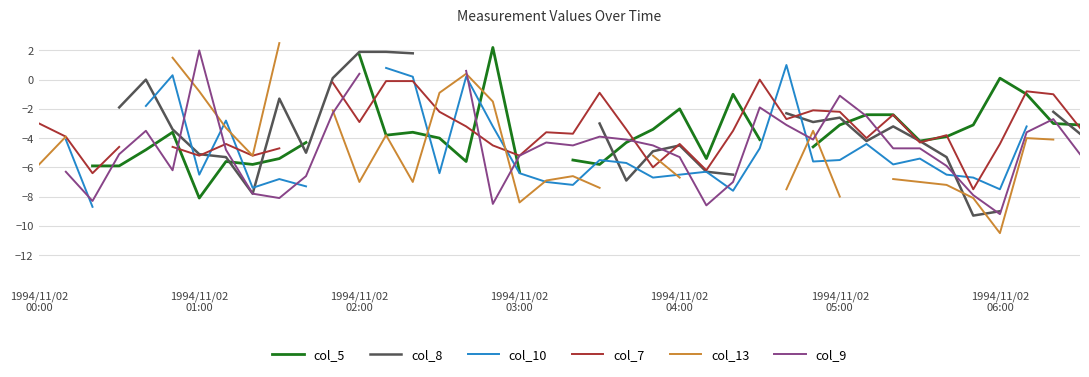

What are all the series names shown in the legend?

col_5, col_8, col_10, col_7, col_13, col_9